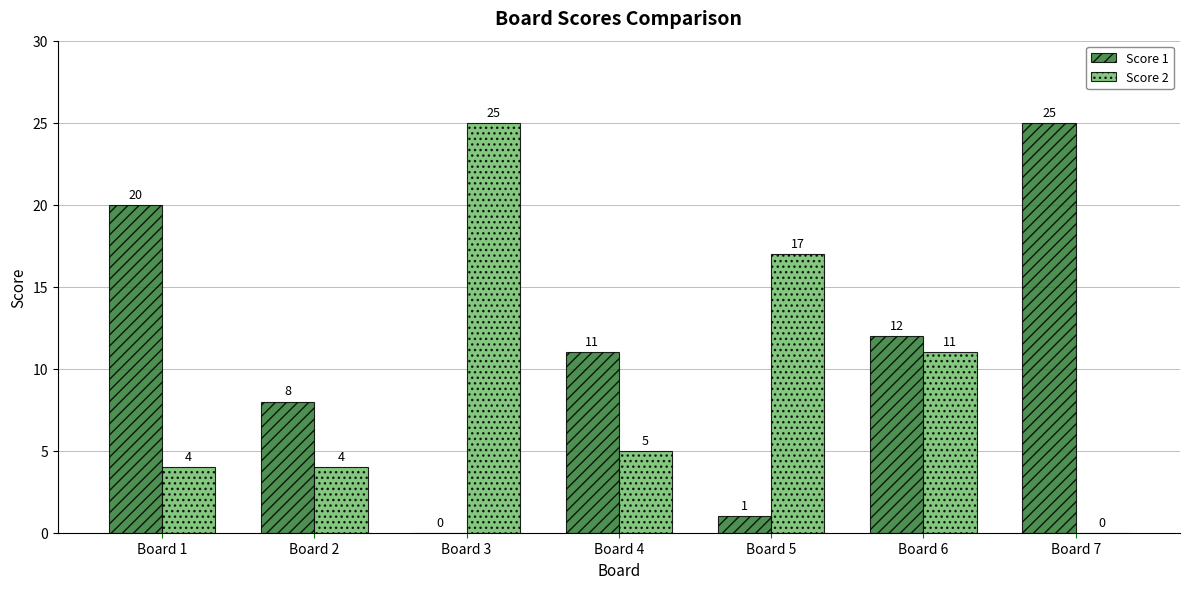

What is the spread (max minus min) of values at Board 2?

4